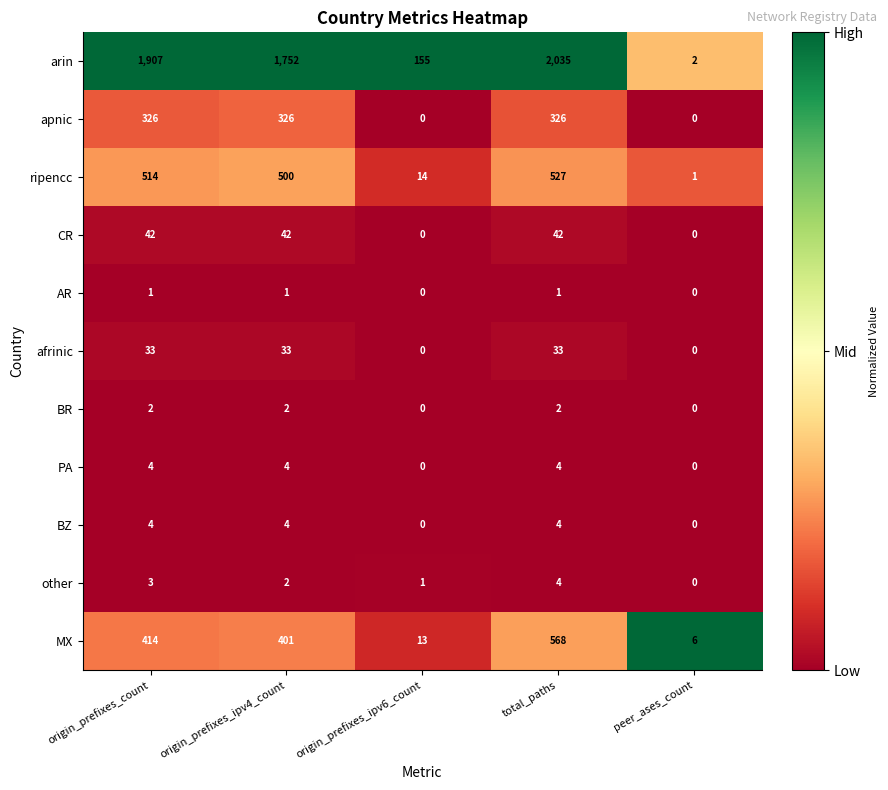

List the labels in order of other value, largest first.

total_paths, origin_prefixes_count, origin_prefixes_ipv4_count, origin_prefixes_ipv6_count, peer_ases_count